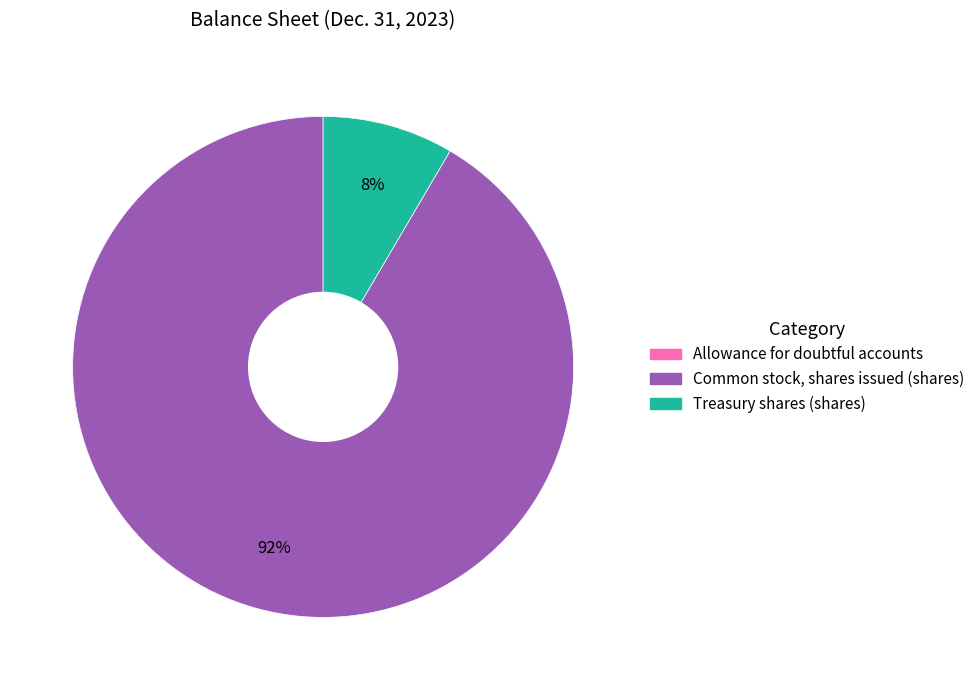

To the nearest percent, what is the average slice percentage?

33%